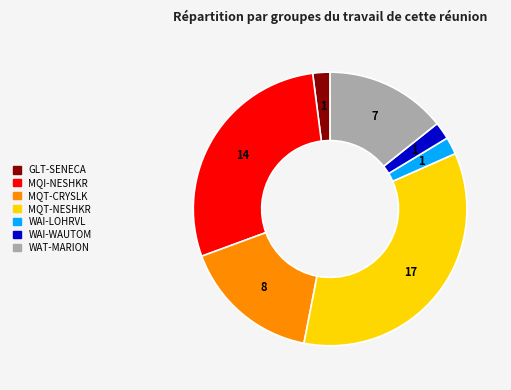

Is the sum of MQI-NESHKR and MQT-CRYSLK greater than half?

No